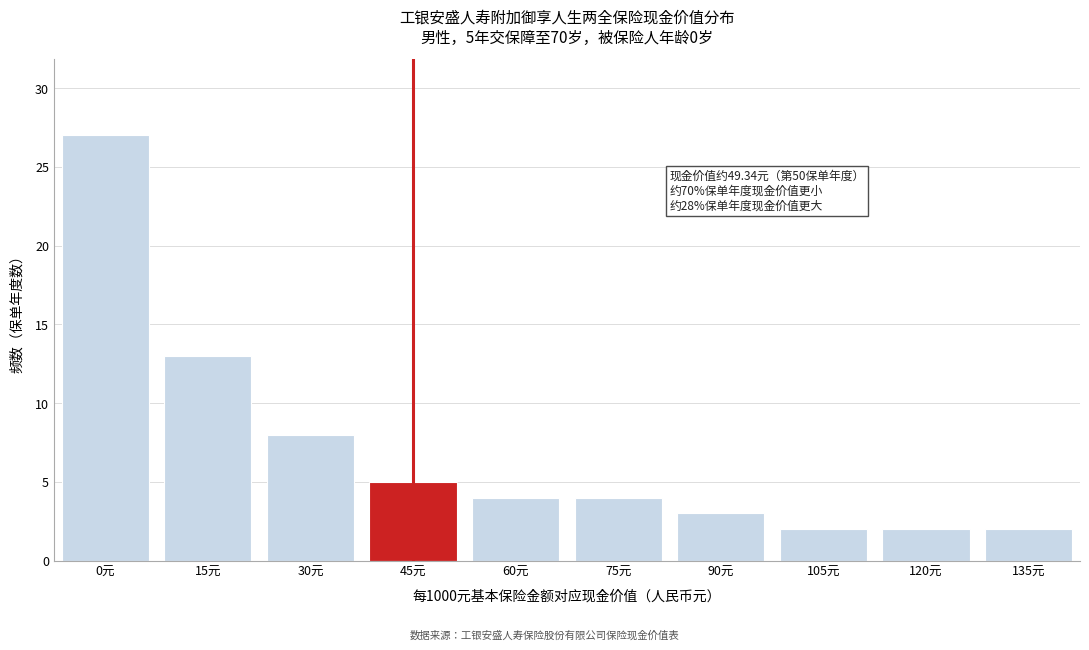

Reading right to left, list all the values displayed in this chart.

135元=2	120元=2	105元=2	90元=3	75元=4	60元=4	45元=5	30元=8	15元=13	0元=27